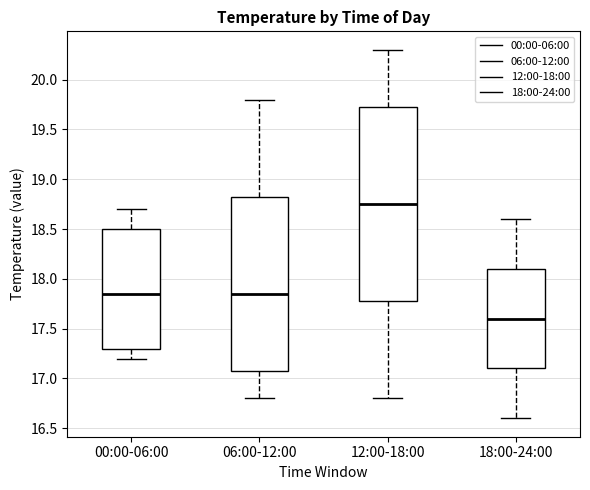

Where is the upper edge of the box for 18:00-24:00 on the y-axis? The values are not printed on the chart, so give them approximately, as read against the axis.

18.10